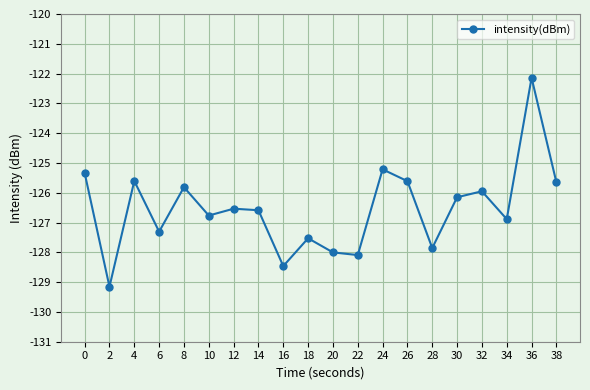

The value at 26 is -125.6. True or false?

True